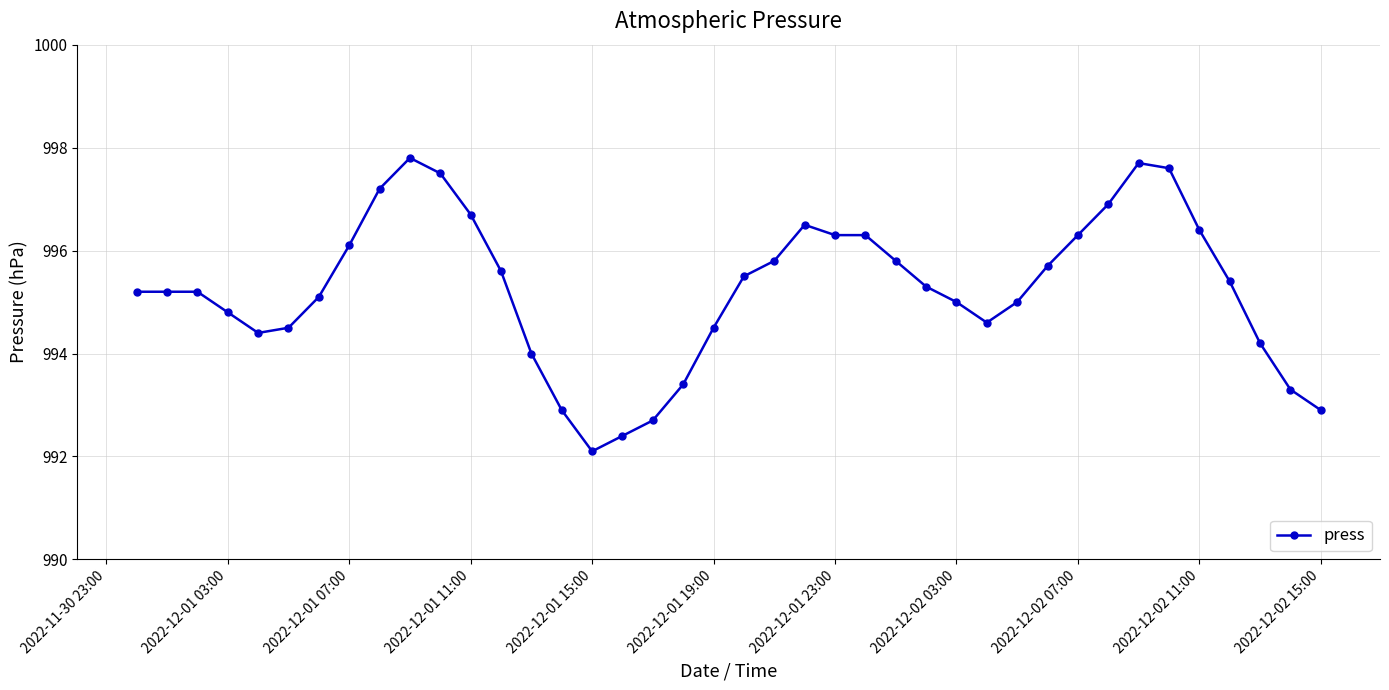

What is the difference between the maximum and second lowest values?

5.4